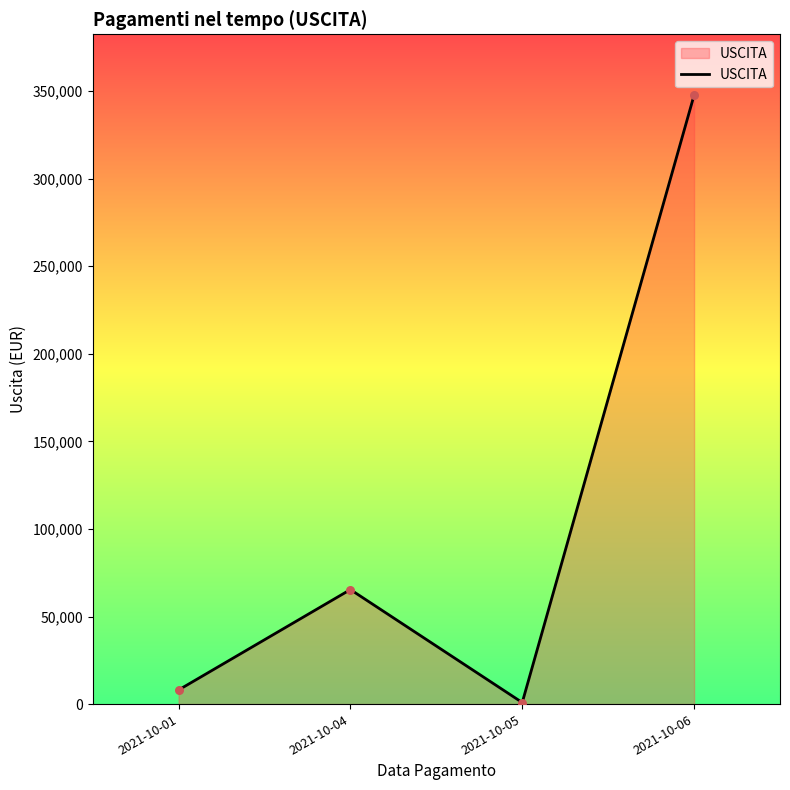

Between 2021-10-05 and 2021-10-06, which is larger?

2021-10-06